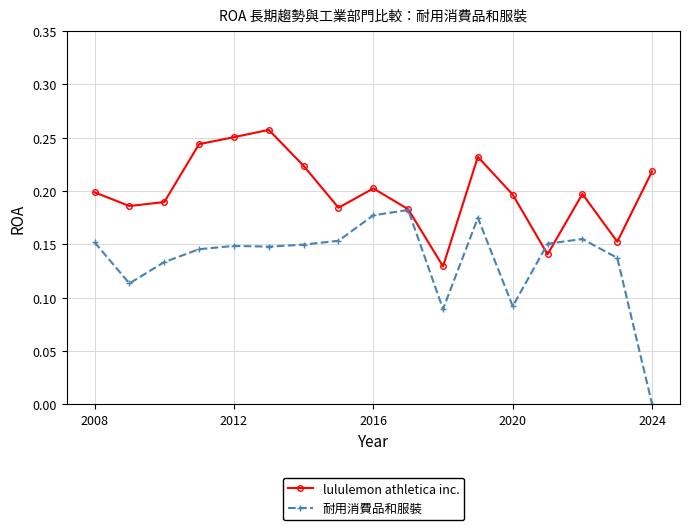

How many interior local valleys does the lululemon athletica inc. series have?

5